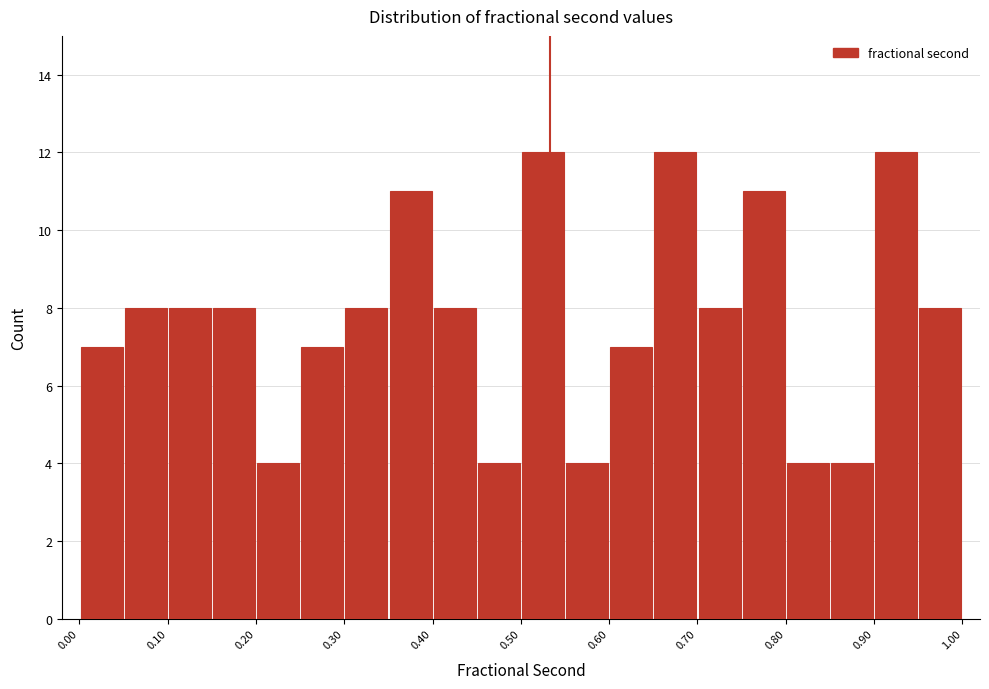

What is the height of the bar covering 0.55 to 0.60 on the x-axis? The values are not printed on the chart, so give them approximately, as read against the axis.

4